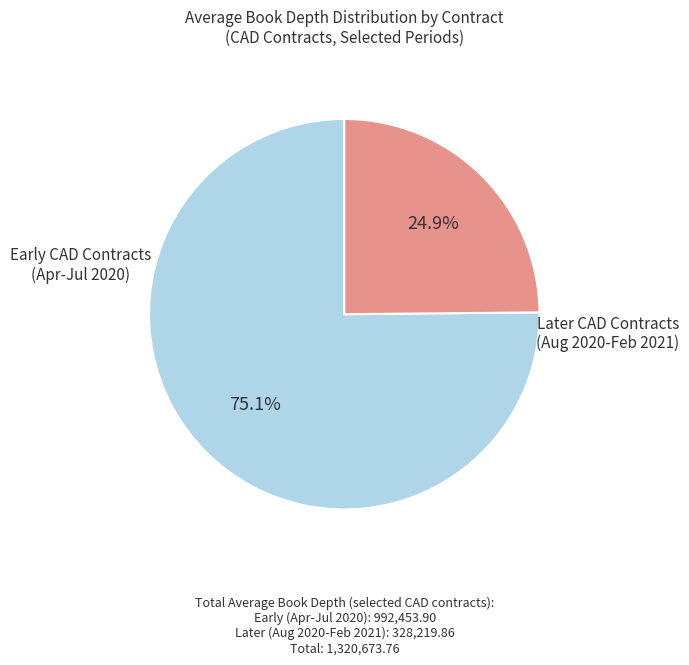

Rank the categories by value from highest to lowest.

Early CAD Contracts (Apr-Jul 2020), Later CAD Contracts (Aug 2020-Feb 2021)